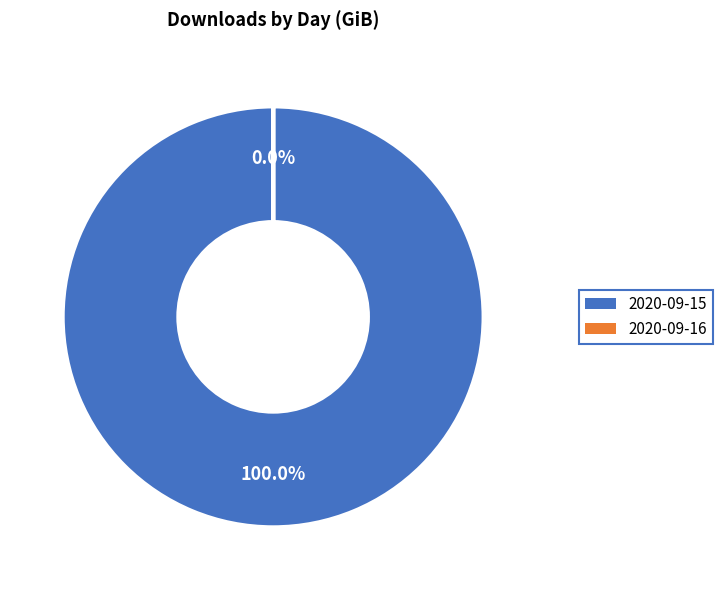

Does any single category account for the majority?

Yes